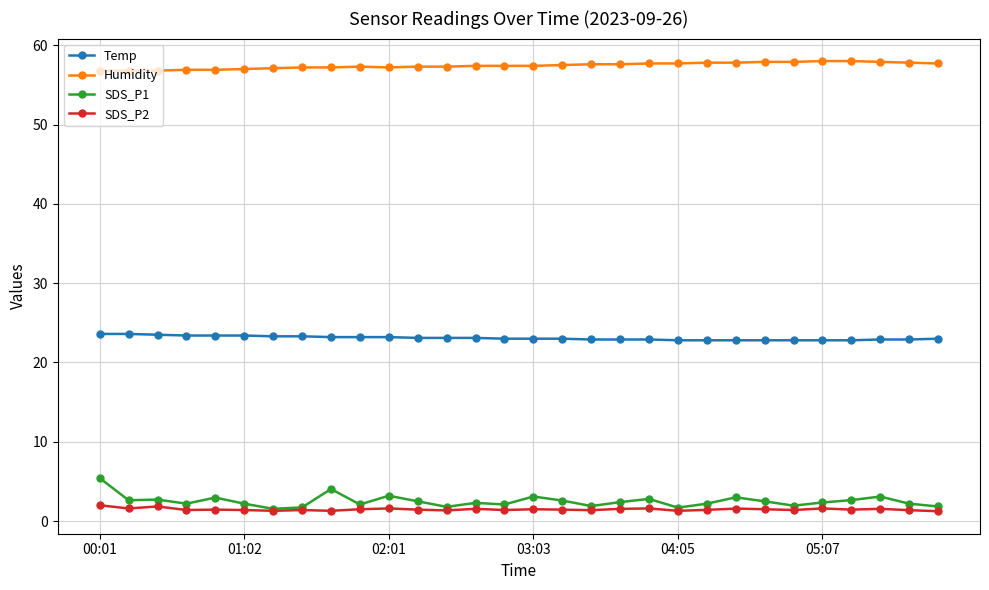

At how many categories does at least one series exceed 4?

30